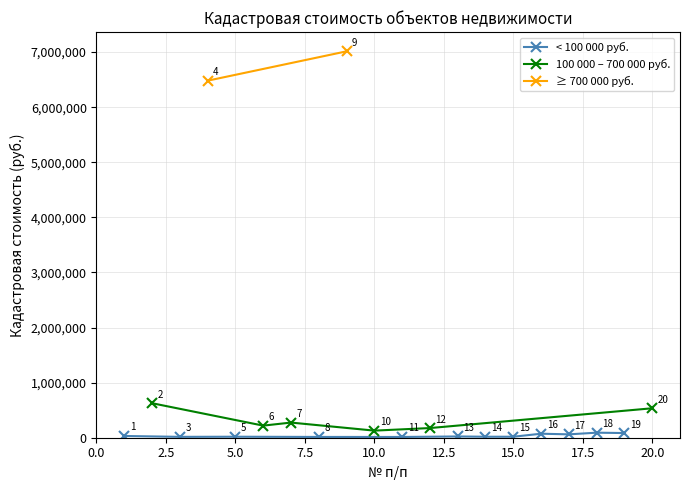

Reading right to left, extract all data points from this chart.

20=534678.2	19=84718.6	18=91514.4	17=61222.5	16=72776.2	15=17985.0	14=17985.0	13=23015.1	12=175451.9	11=13860.0	10=128897.5	9=7014594.2	8=14194.4	7=275024.4	6=219667.2	5=18084.6	4=6481740.2	3=15797.6	2=626448.0	1=31602.5